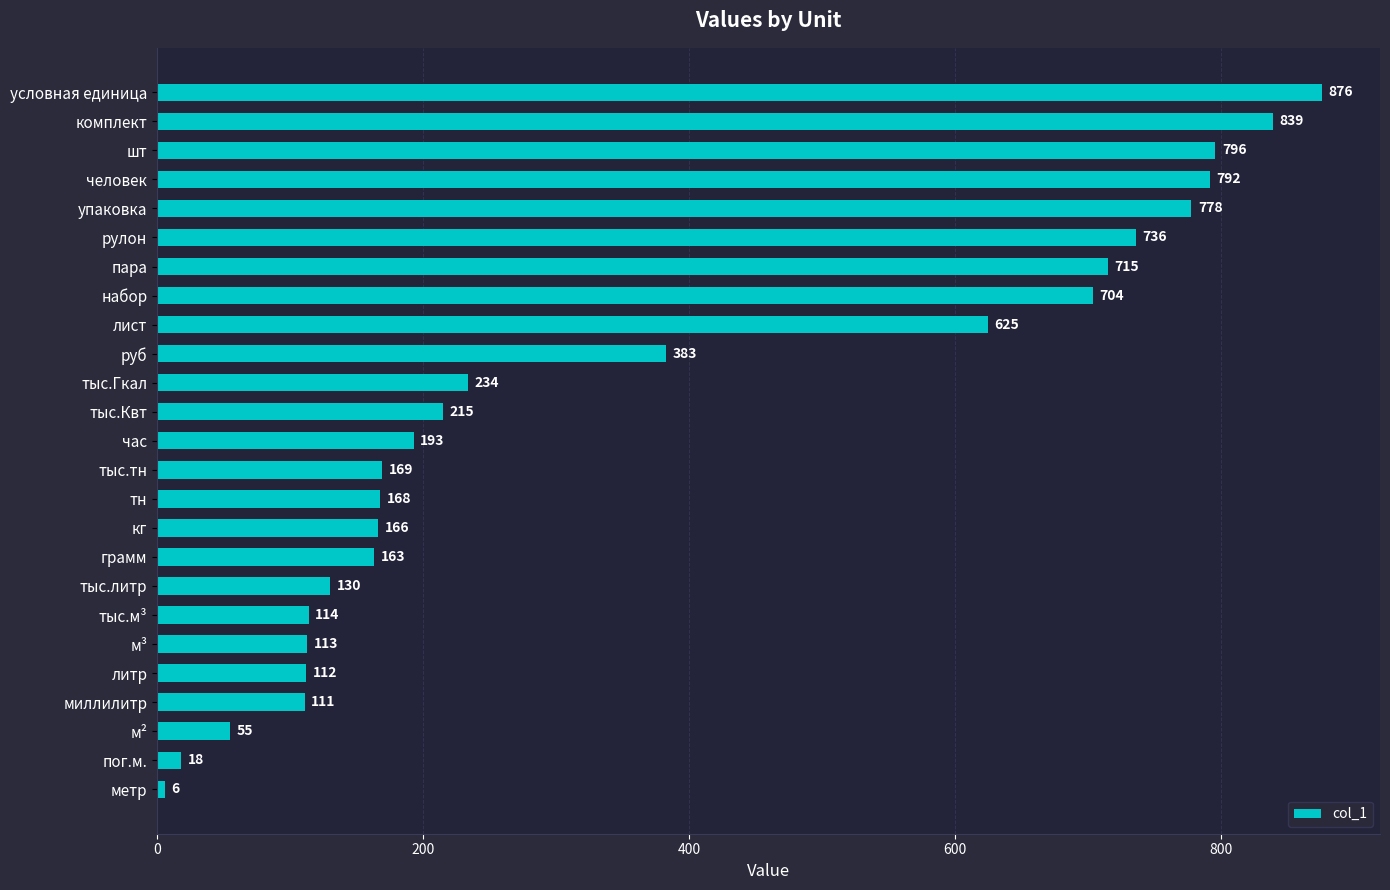

What is the ratio of the value at руб to the value at тыс.м³?

3.4